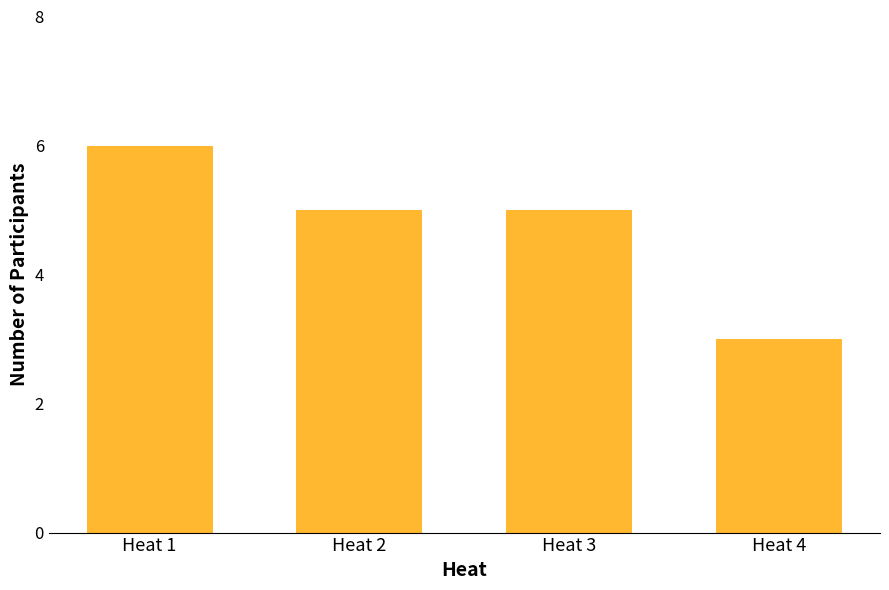

Reading left to right, list all the values displayed in this chart.

6	5	5	3